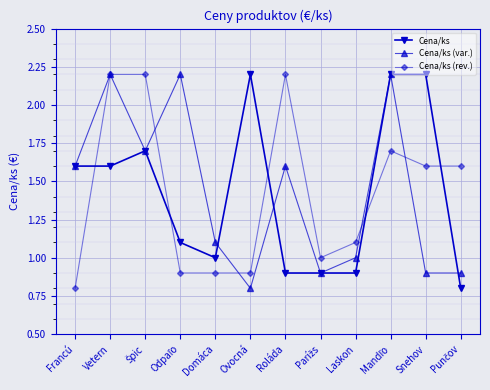

Which series changed the most between Roláda and Laskon?

Cena/ks (rev.)